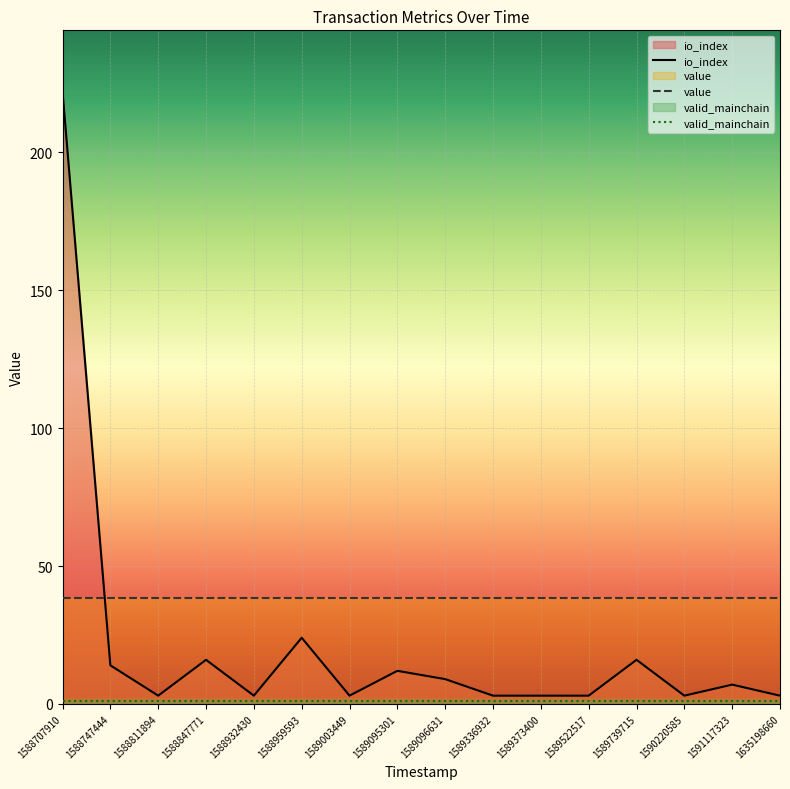

How many lines are shown in the chart?

3